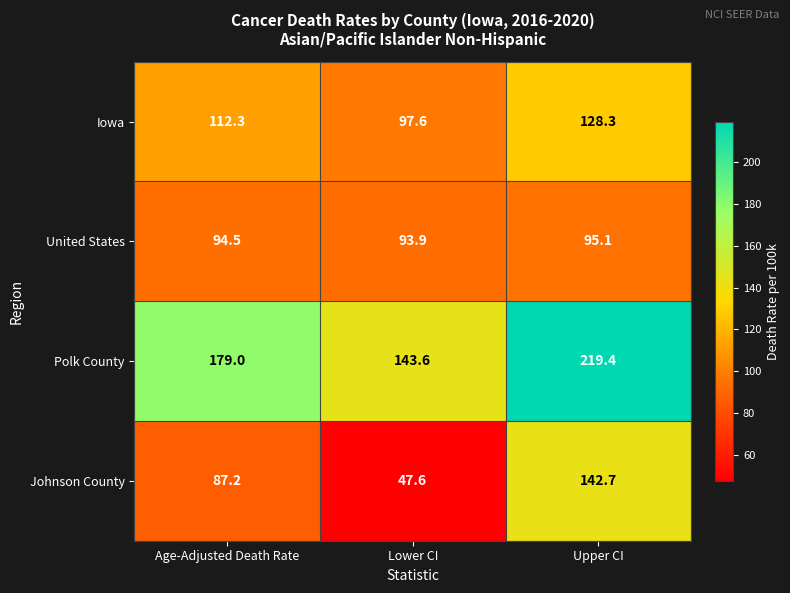

Which series changed the most between Age-Adjusted Death Rate and Lower CI?

Johnson County